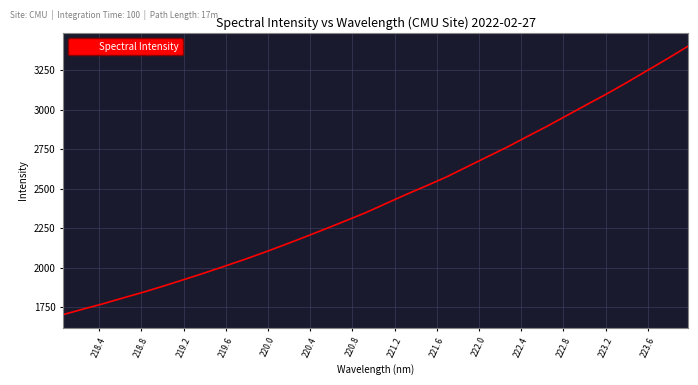

What is the smallest value displayed?

1701.2